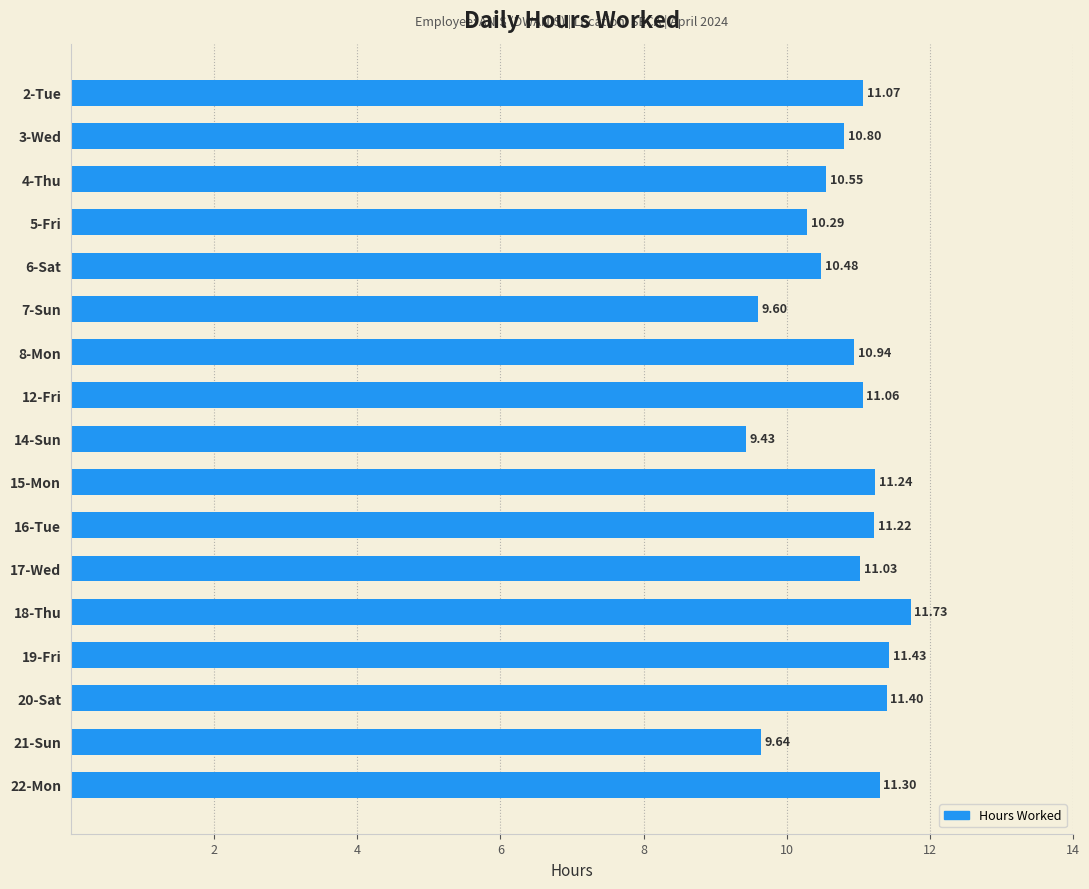

What is the change in value from 2-Tue to 6-Sat?

-0.6